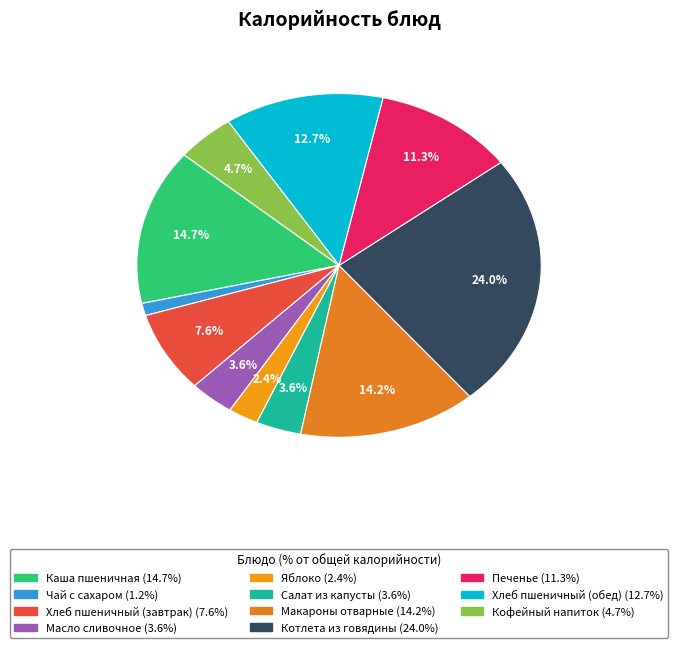

What percentage do Хлеб пшеничный (обед) and Яблоко together represent?

15.1%